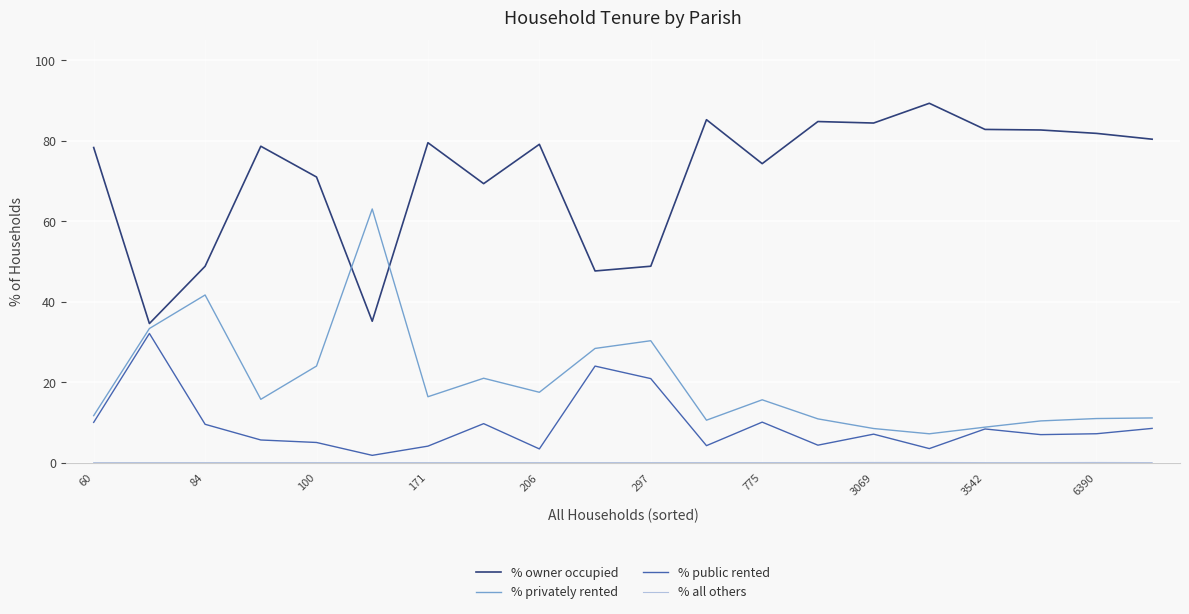

What is the difference between the maximum and minimum values in the % owner occupied series?

54.8